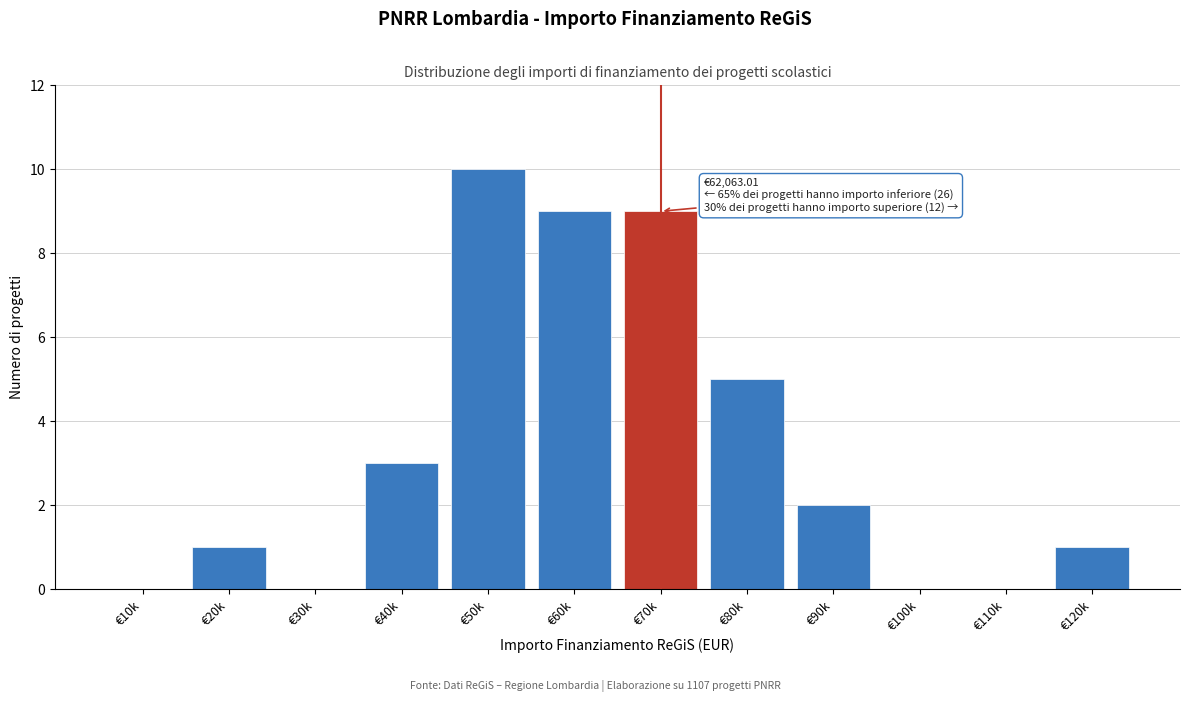

Reading left to right, transcribe all the data shown in this chart.

€10k=0	€20k=1	€30k=0	€40k=3	€50k=10	€60k=9	€70k=9	€80k=5	€90k=2	€100k=0	€110k=0	€120k=1